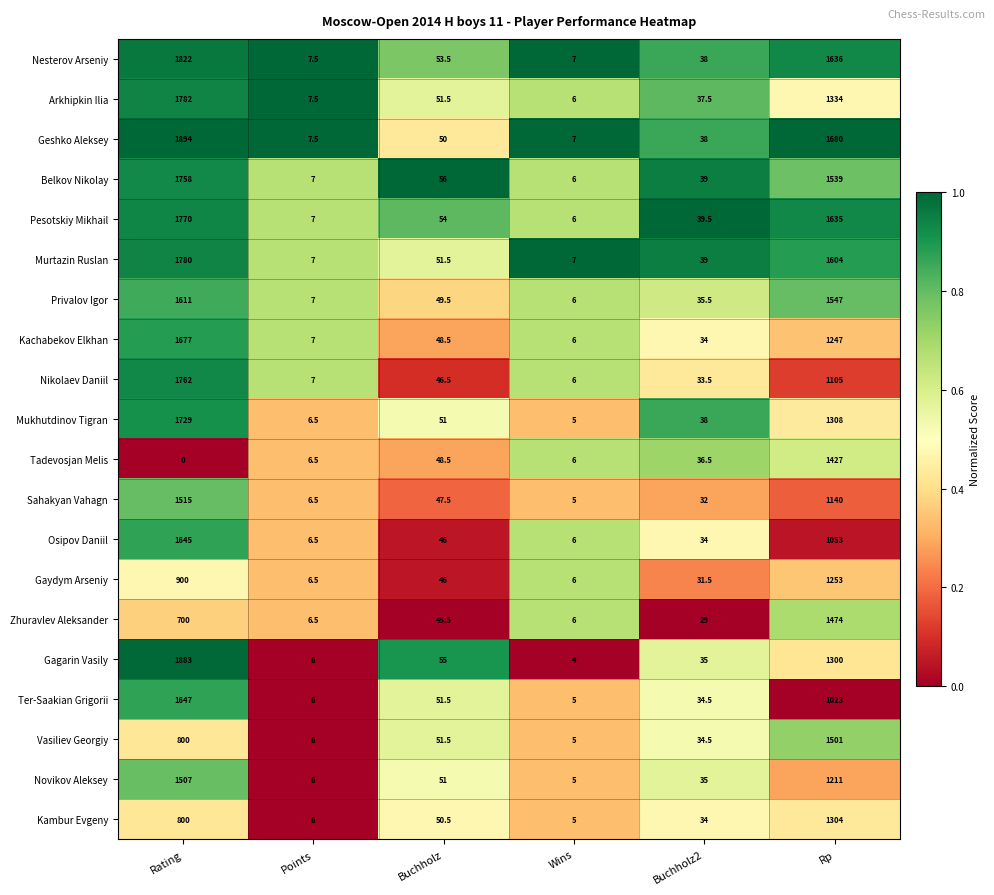

Count the number of data series in this chart.

20